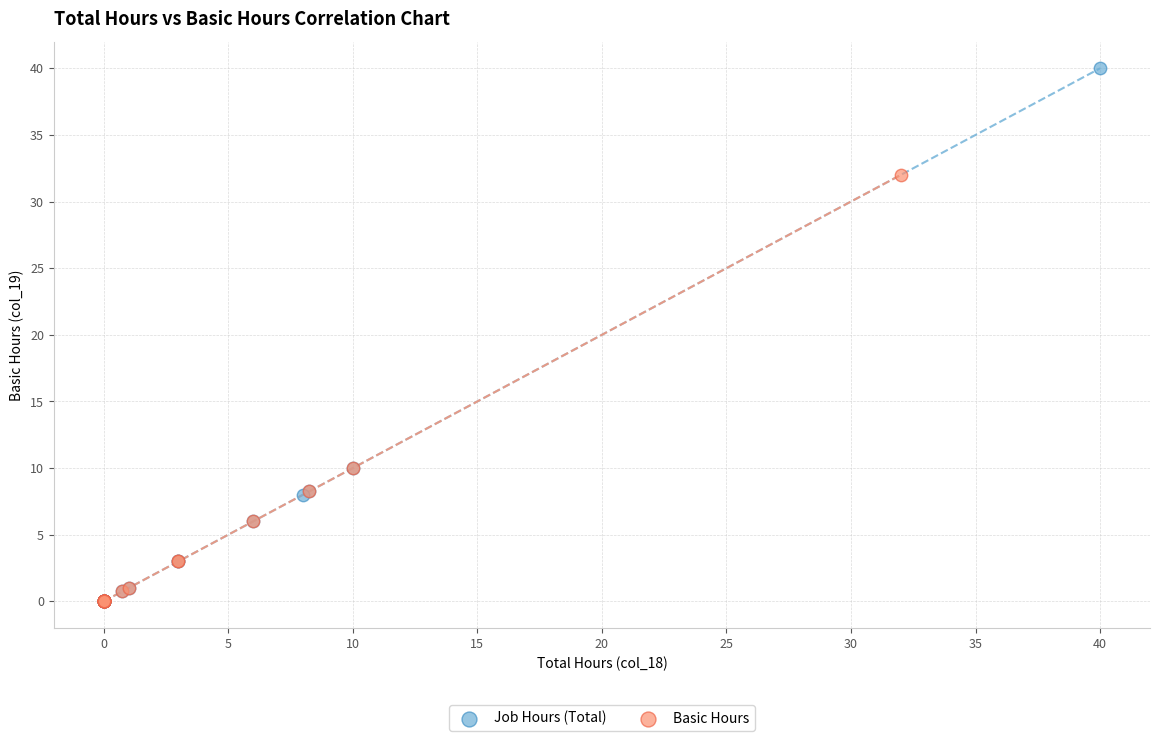

Which series reaches the maximum Y coordinate?

Job Hours (Total)